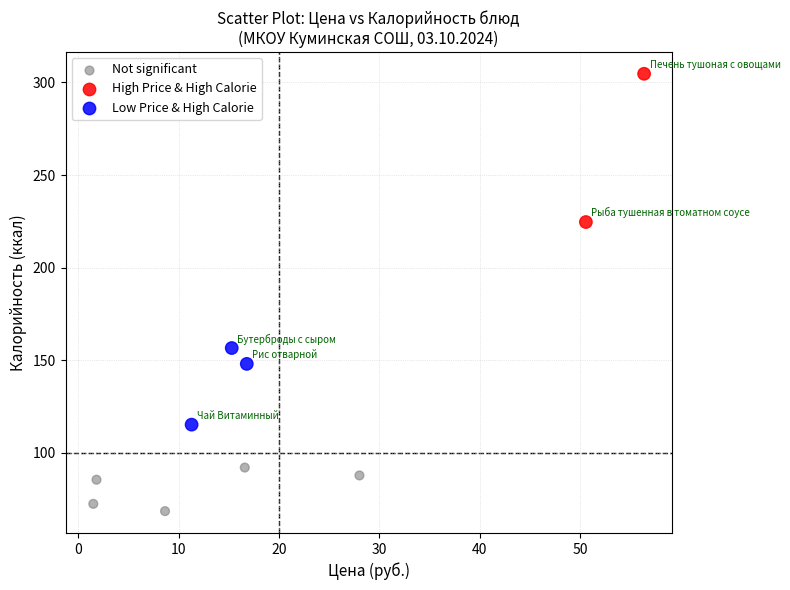

Which series contains the highest Y value?

High Price & High Calorie